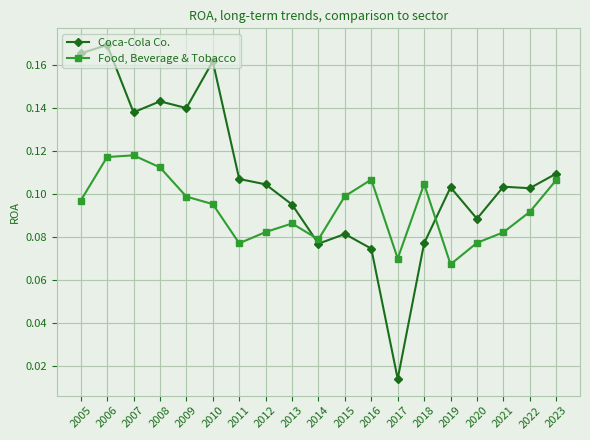

Is the value of Coca-Cola Co. at 2018 greater than the value of Food, Beverage & Tobacco at 2017?

Yes